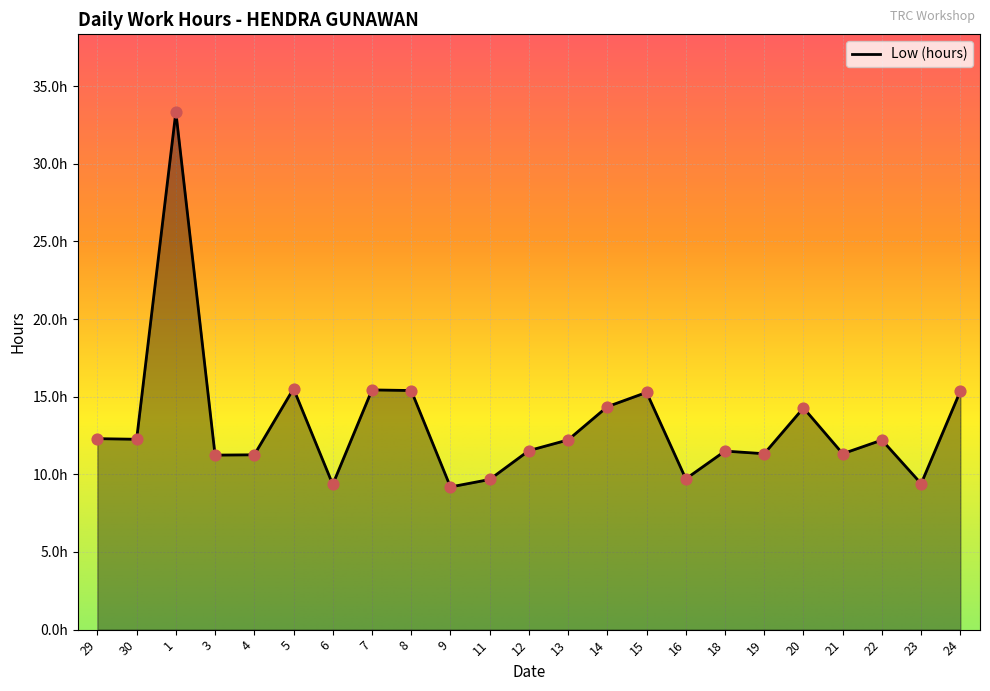

Which has a higher value, 8 or 16?

8